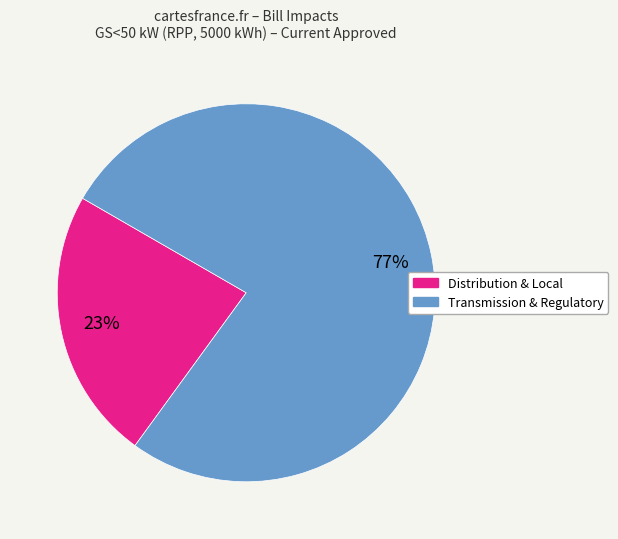

Which category has the smallest portion of the pie?

Distribution & Local